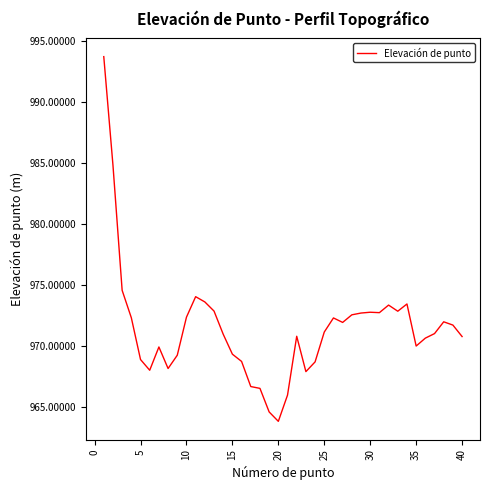

What is the greatest value displayed?

993.7